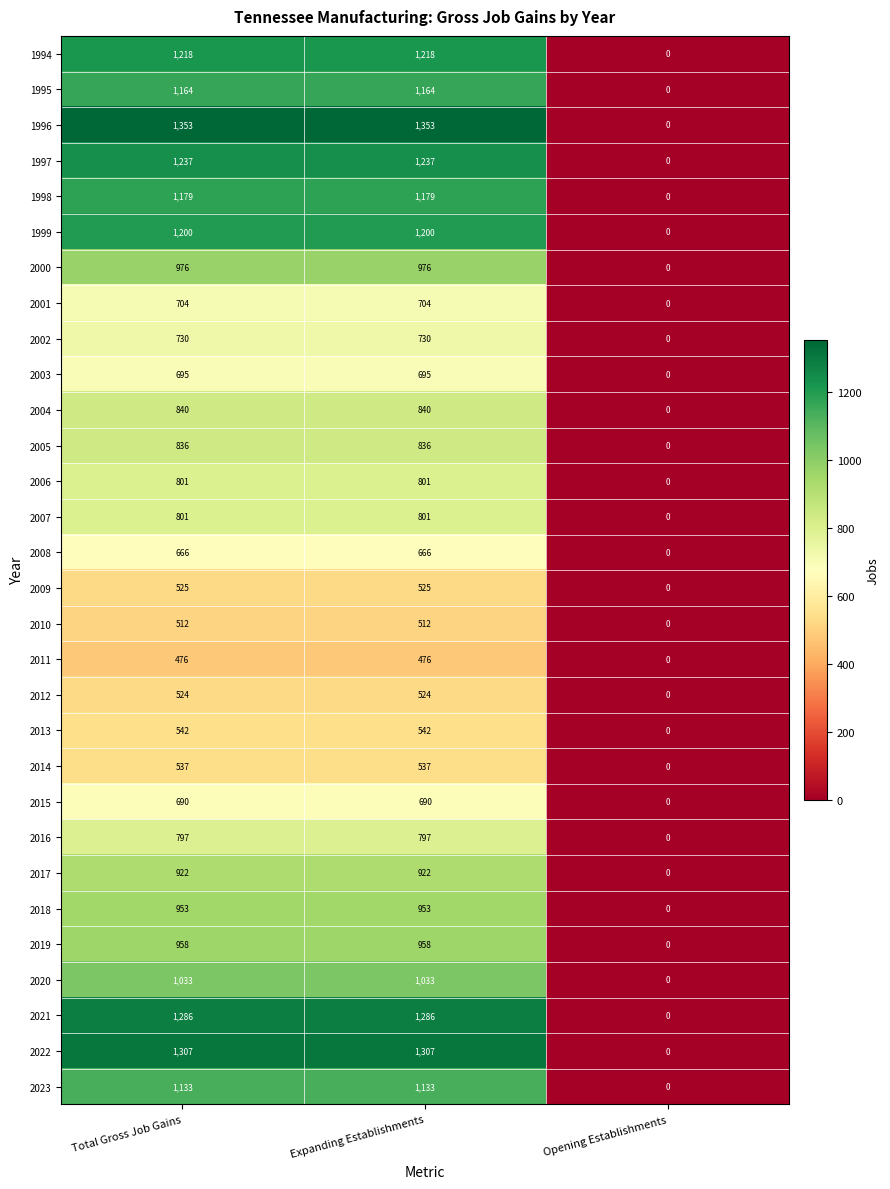

At how many categories does at least one series exceed 1098?

2